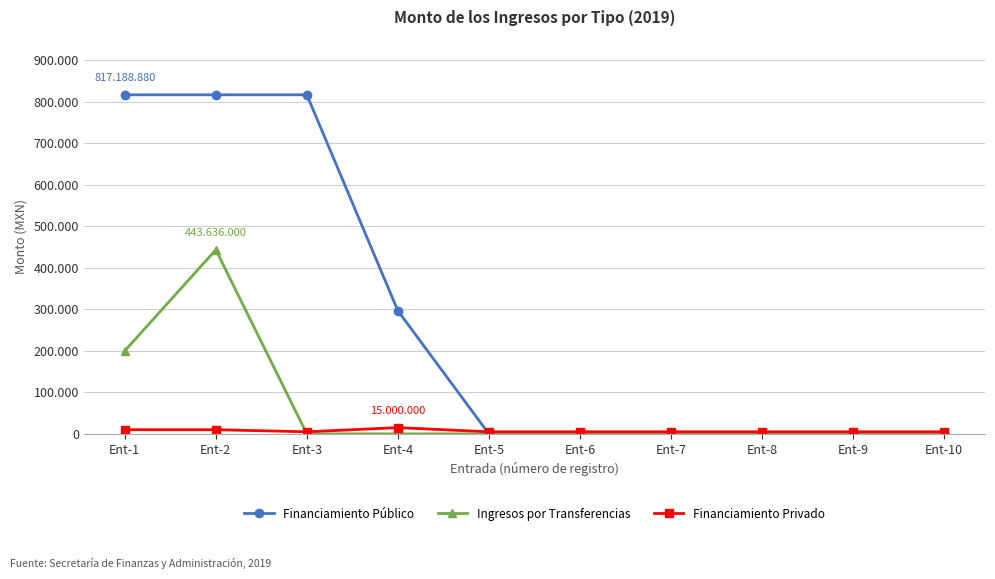

Rank the series by their average value, from highest to lowest.

Financiamiento Público, Ingresos por Transferencias, Financiamiento Privado